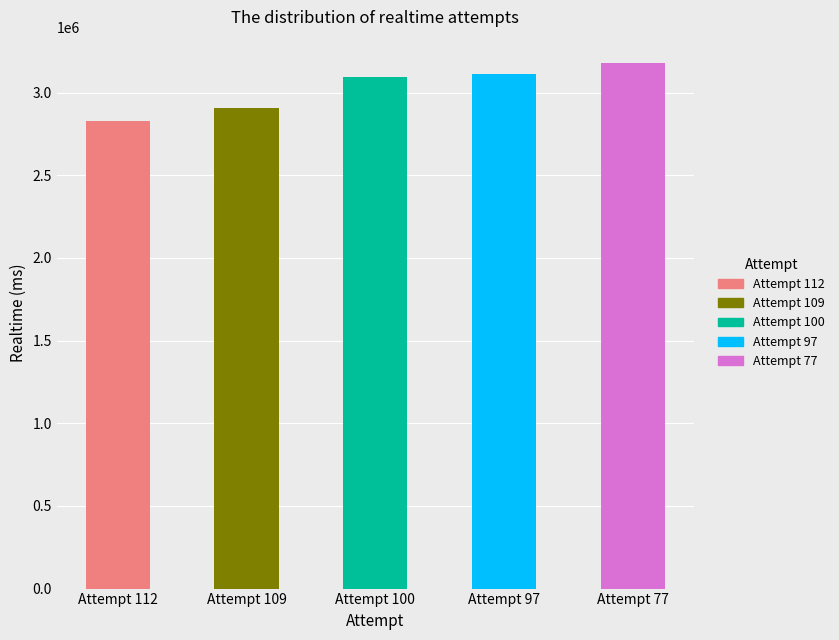

The value at Attempt 97 is 3111036. True or false?

True